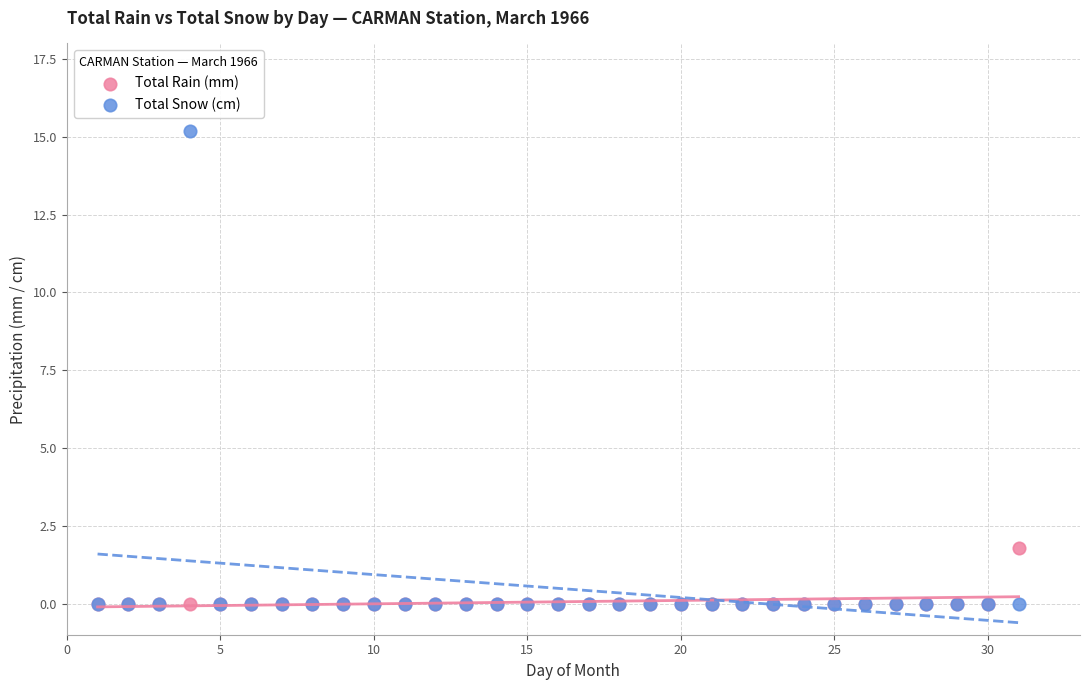

What are all the series names shown in the legend?

Total Rain (mm), Total Snow (cm)